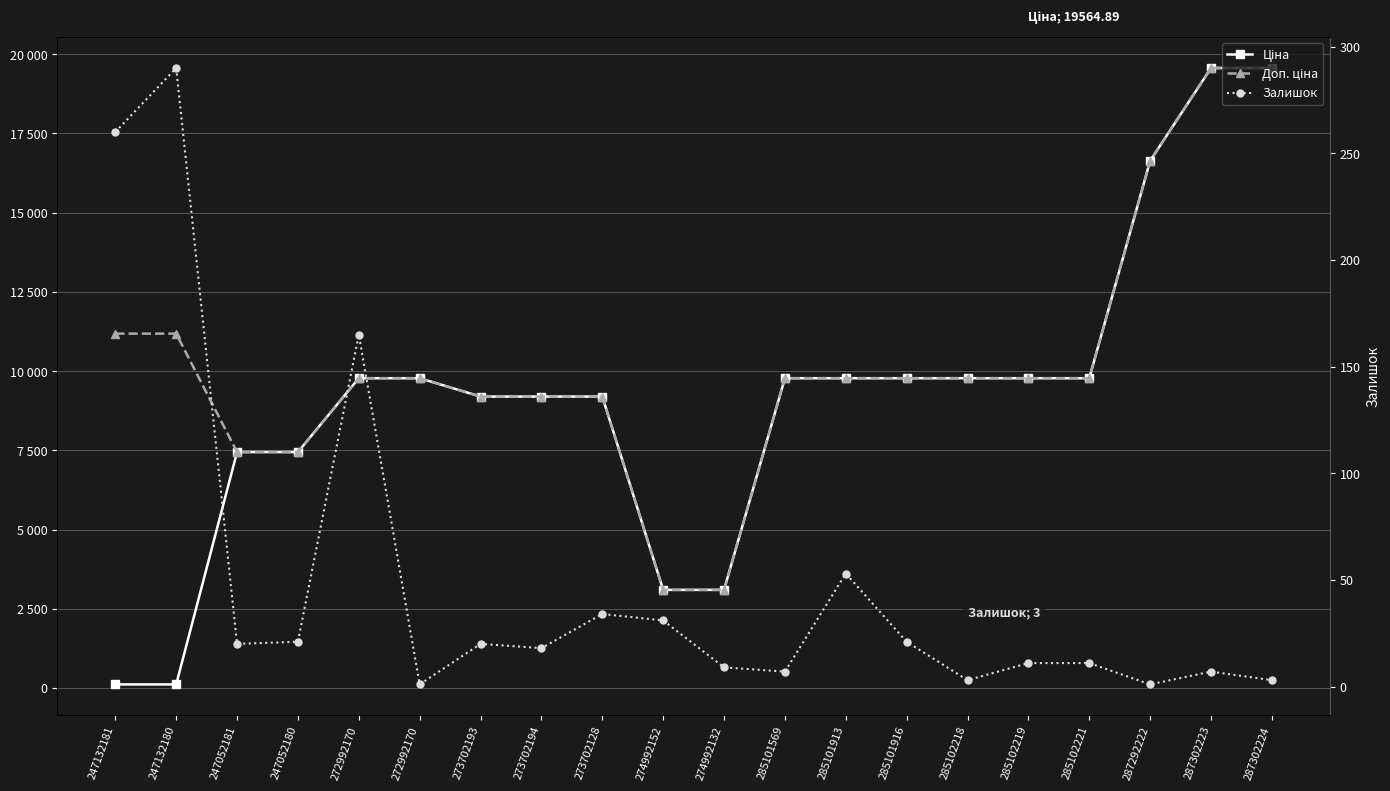

At which category is the sum across all series the highest?

287302223